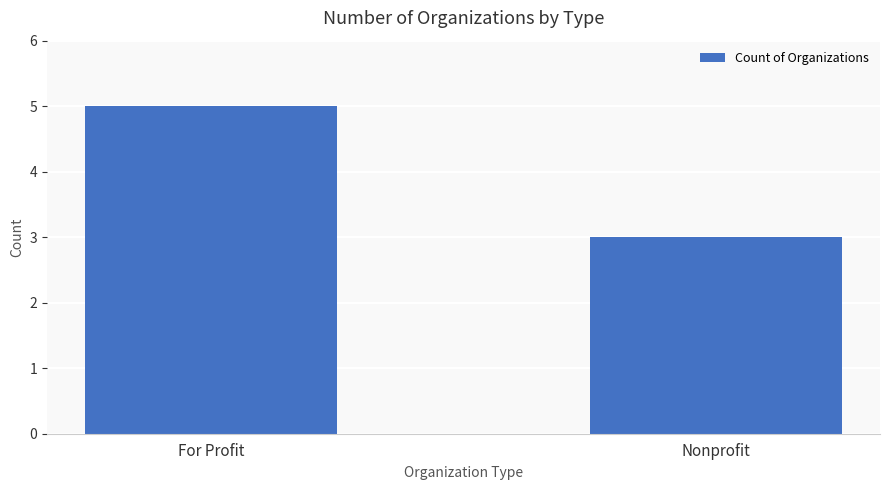

How many distinct data groups are displayed?

1